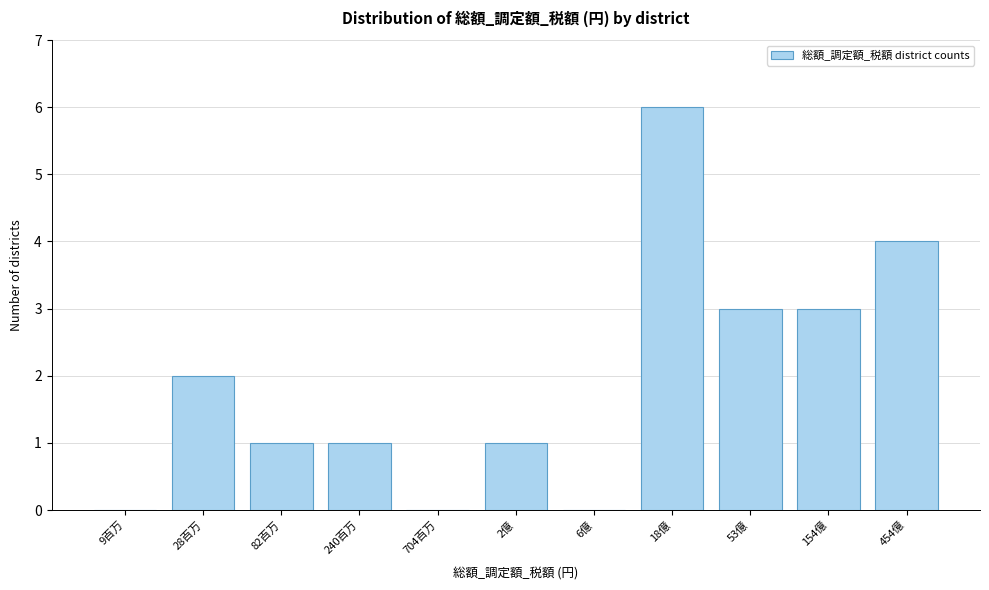

Reading left to right, list all the values displayed in this chart.

9百万=0	28百万=2	82百万=1	240百万=1	704百万=0	2億=1	6億=0	18億=6	53億=3	154億=3	454億=4